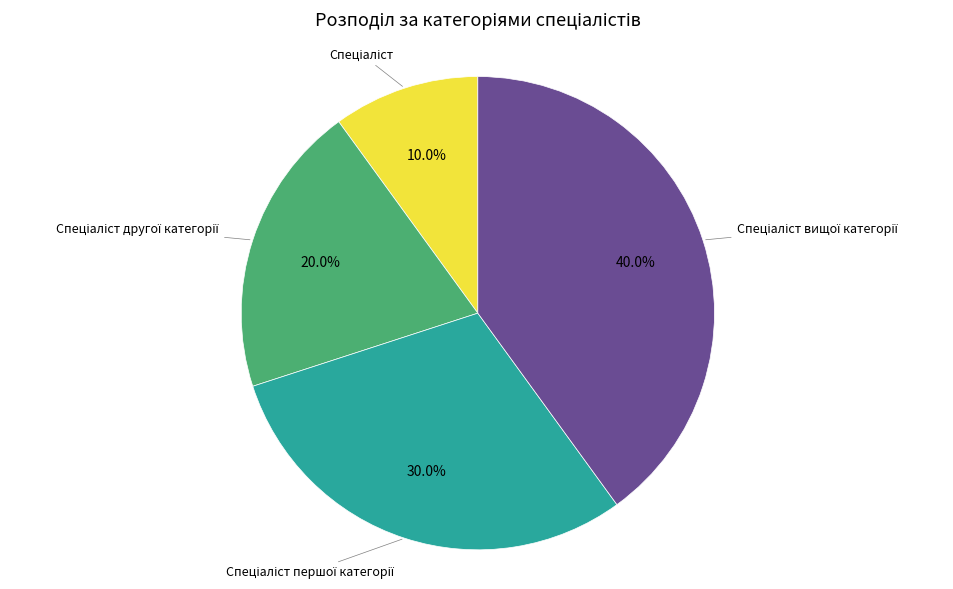

Does any single category account for the majority?

No